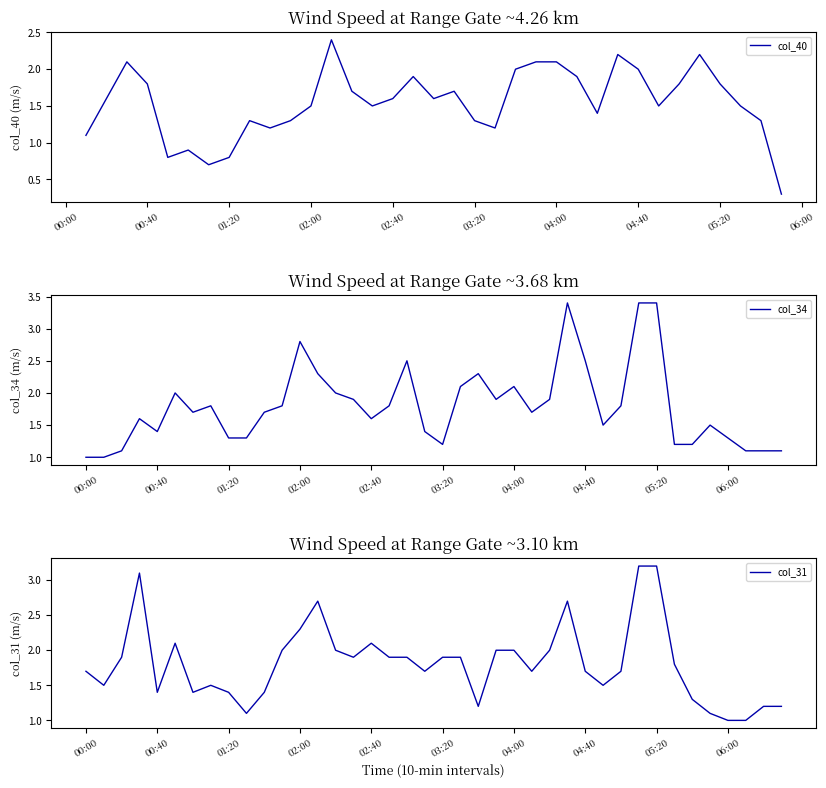

What is the highest value of the col_34 series?

3.4